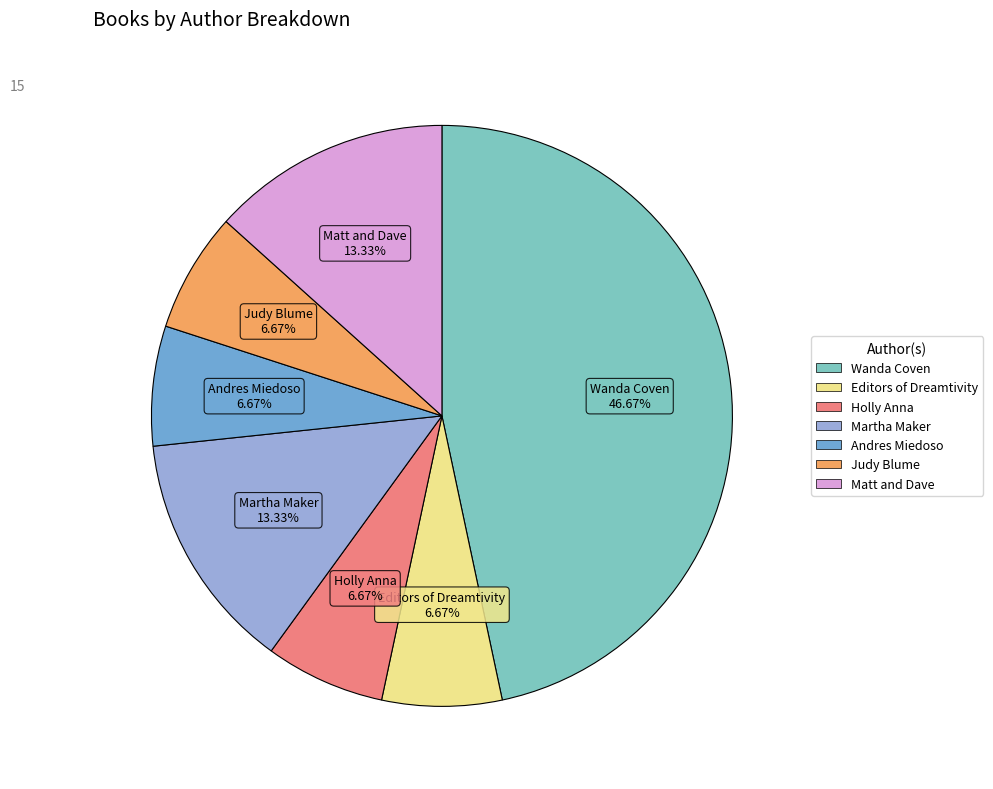

Does any single category account for the majority?

No